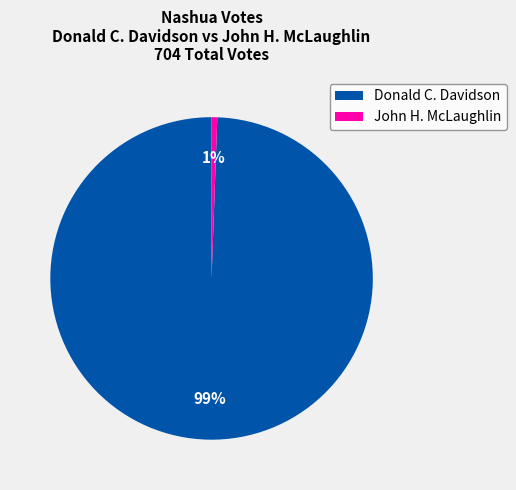

True or false: John H. McLaughlin accounts for 13% of the total.

False